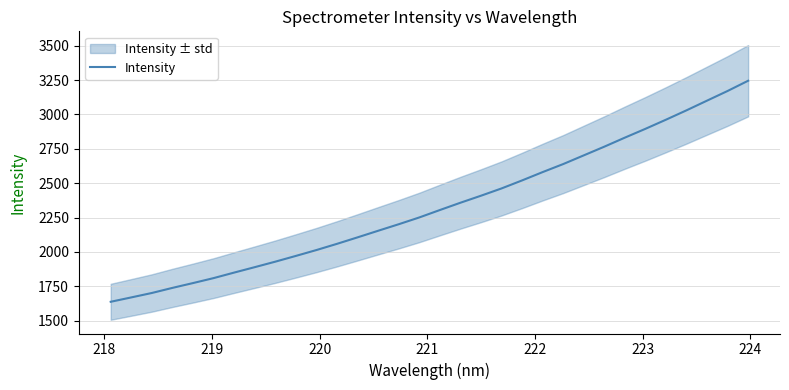

How many lines are shown in the chart?

1